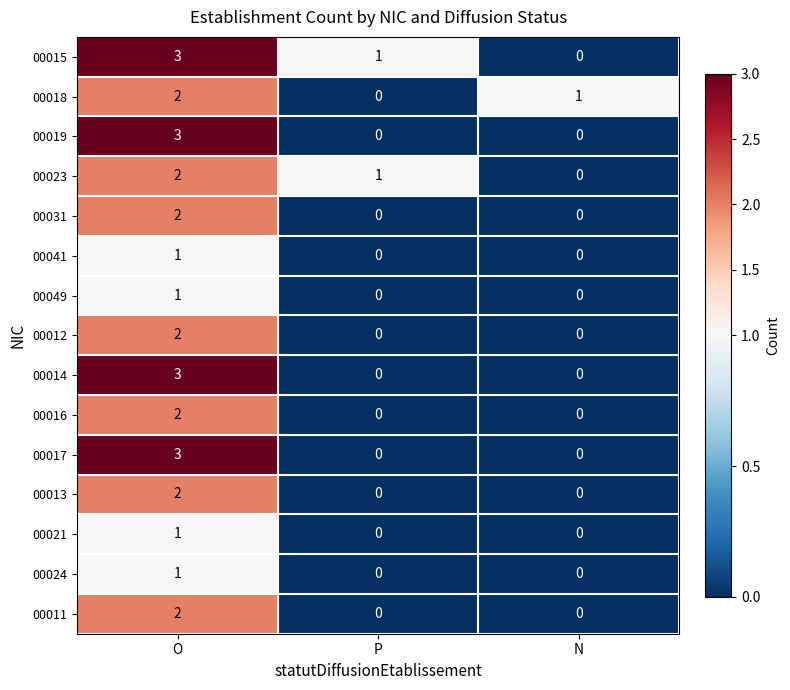

How many categories are shown in the chart?

3